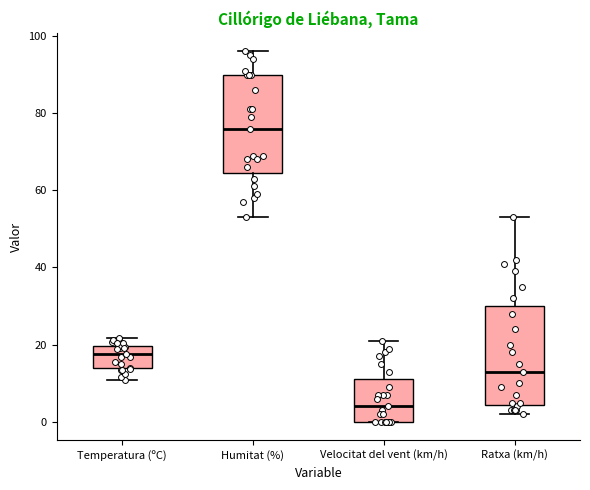

Where does the upper whisker of the box for Humitat (%) end on the y-axis? The values are not printed on the chart, so give them approximately, as read against the axis.

96